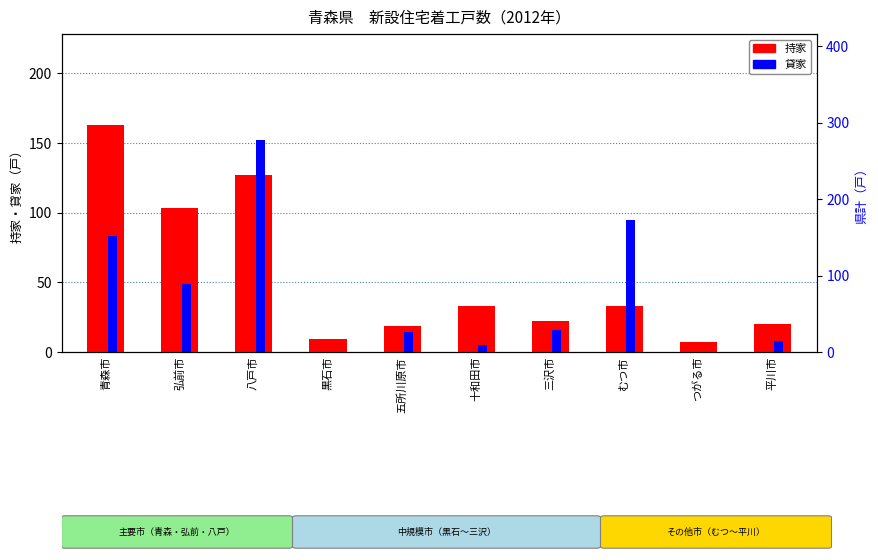

The 貸家 series shows 5 at 平川市. True or false?

False